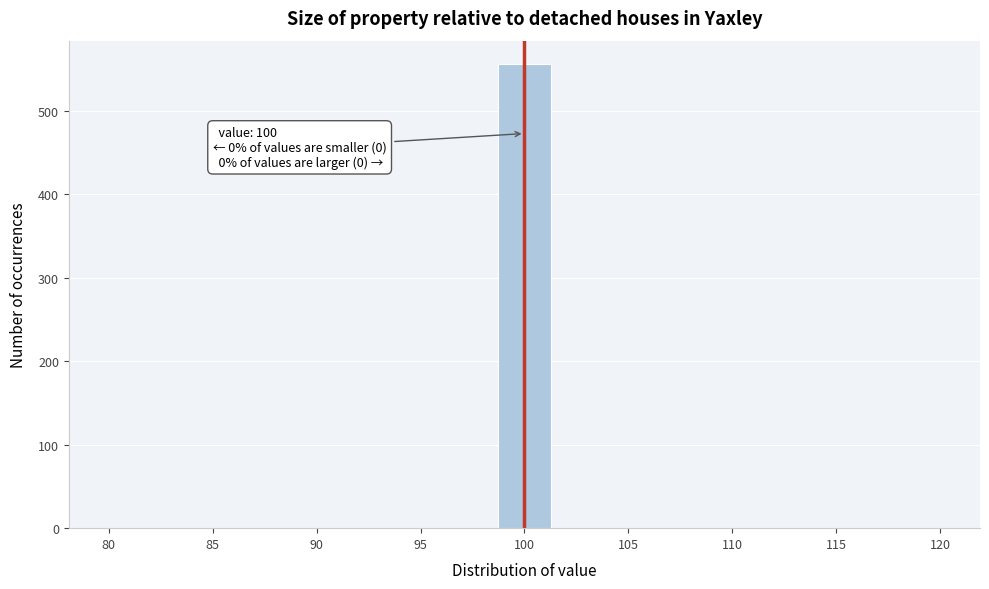

Over which range of the x-axis is the bar tallest?

98.5 to 101.5